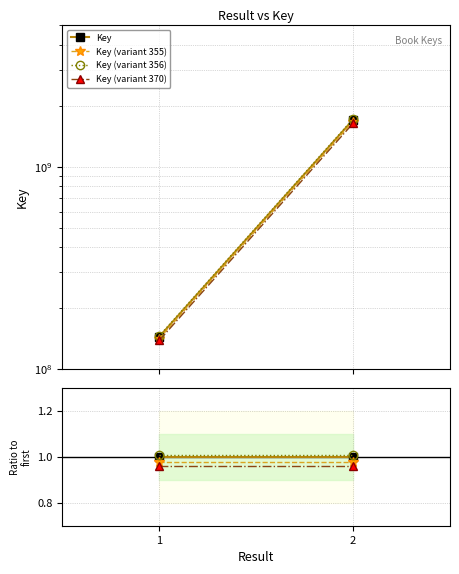

Is this an area chart (filled region under the line)?

No